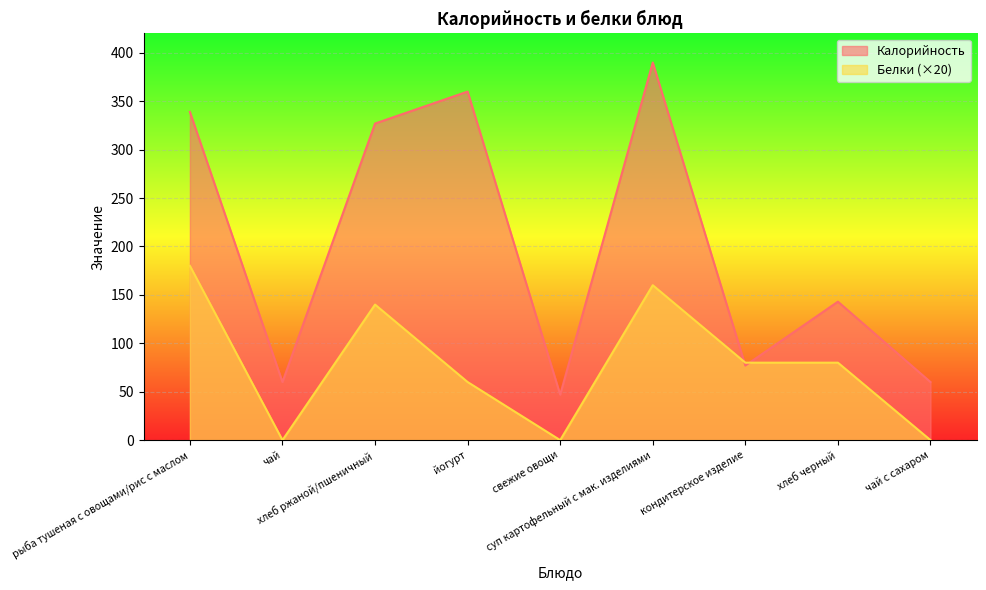

What is the total value across all series at хлеб черный?

223